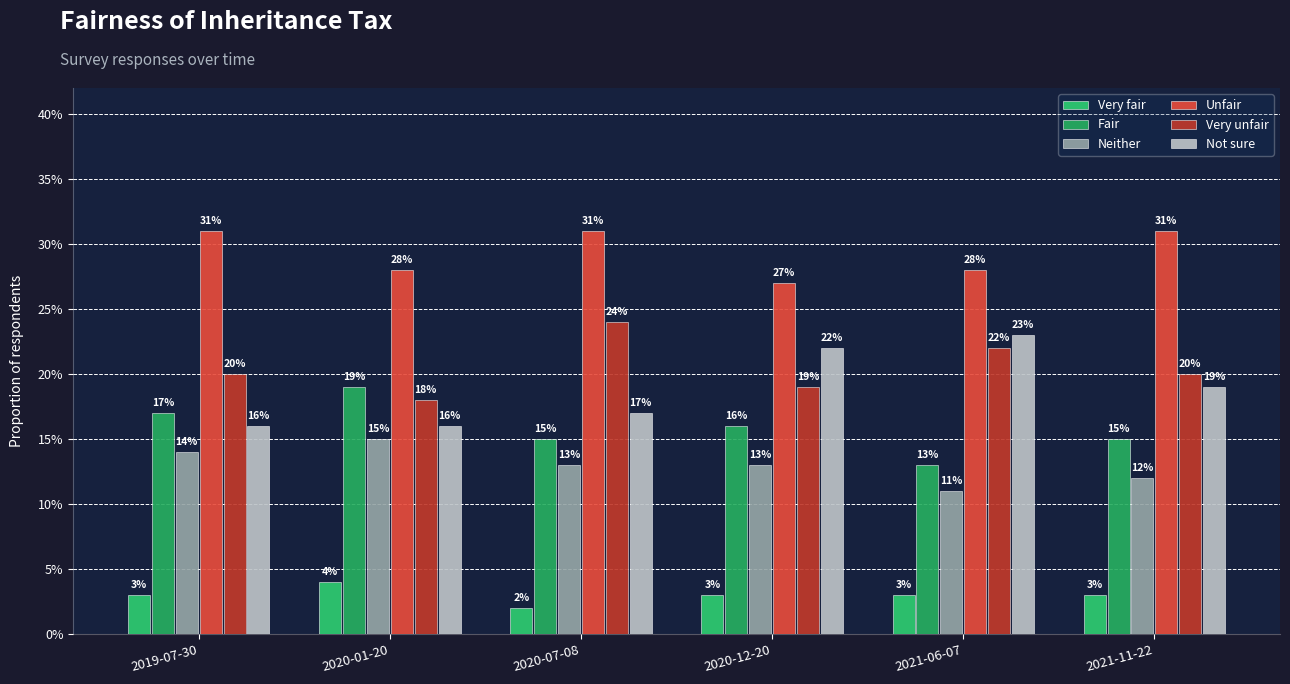

Does the chart contain stacked bars?

No